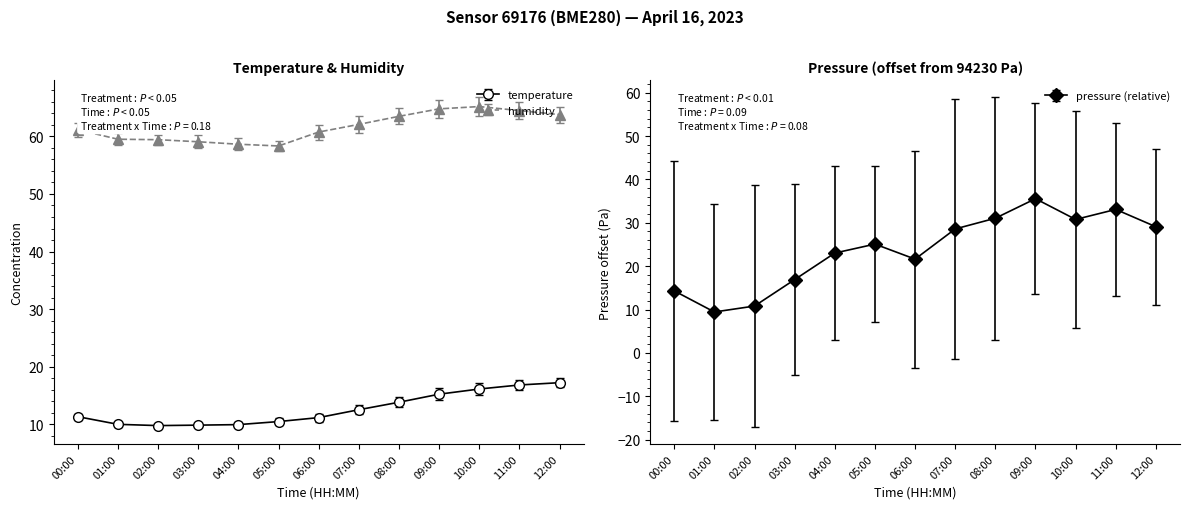

True or false: humidity and temperature intersect in this chart.

False